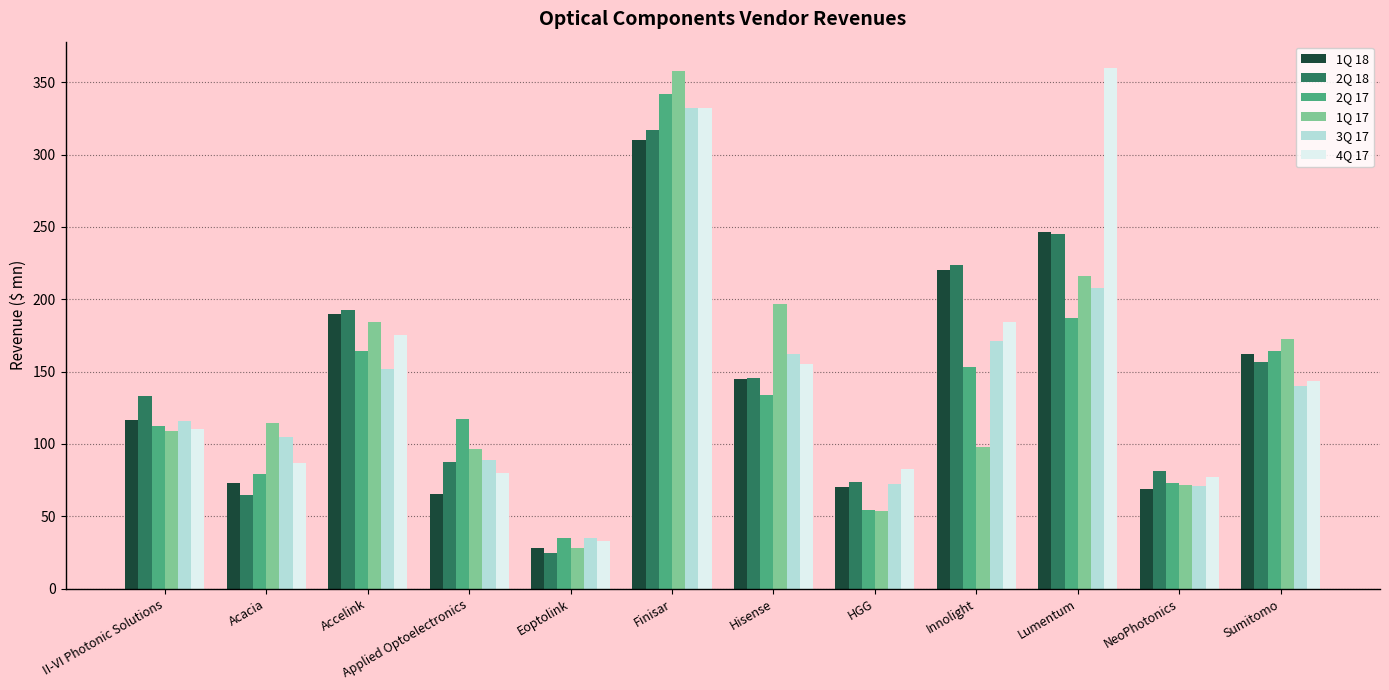

What is the maximum value for 3Q 17?

332.2